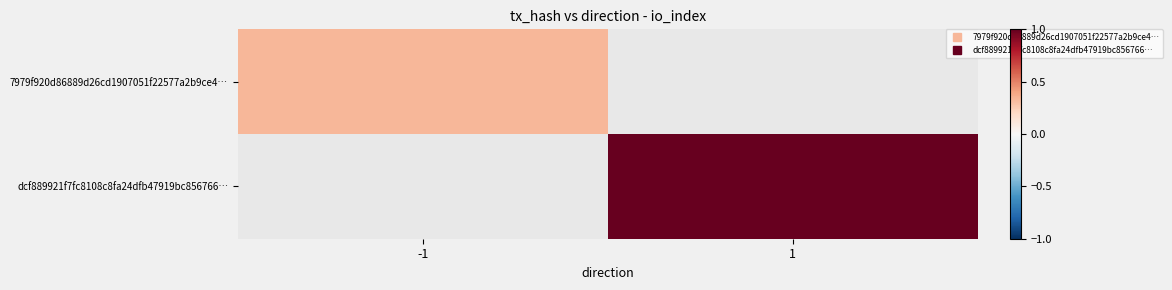

Is it true that 7979f920d86889d26cd1907051f22577a2b9ce4… equals 0.3 at -1?

True